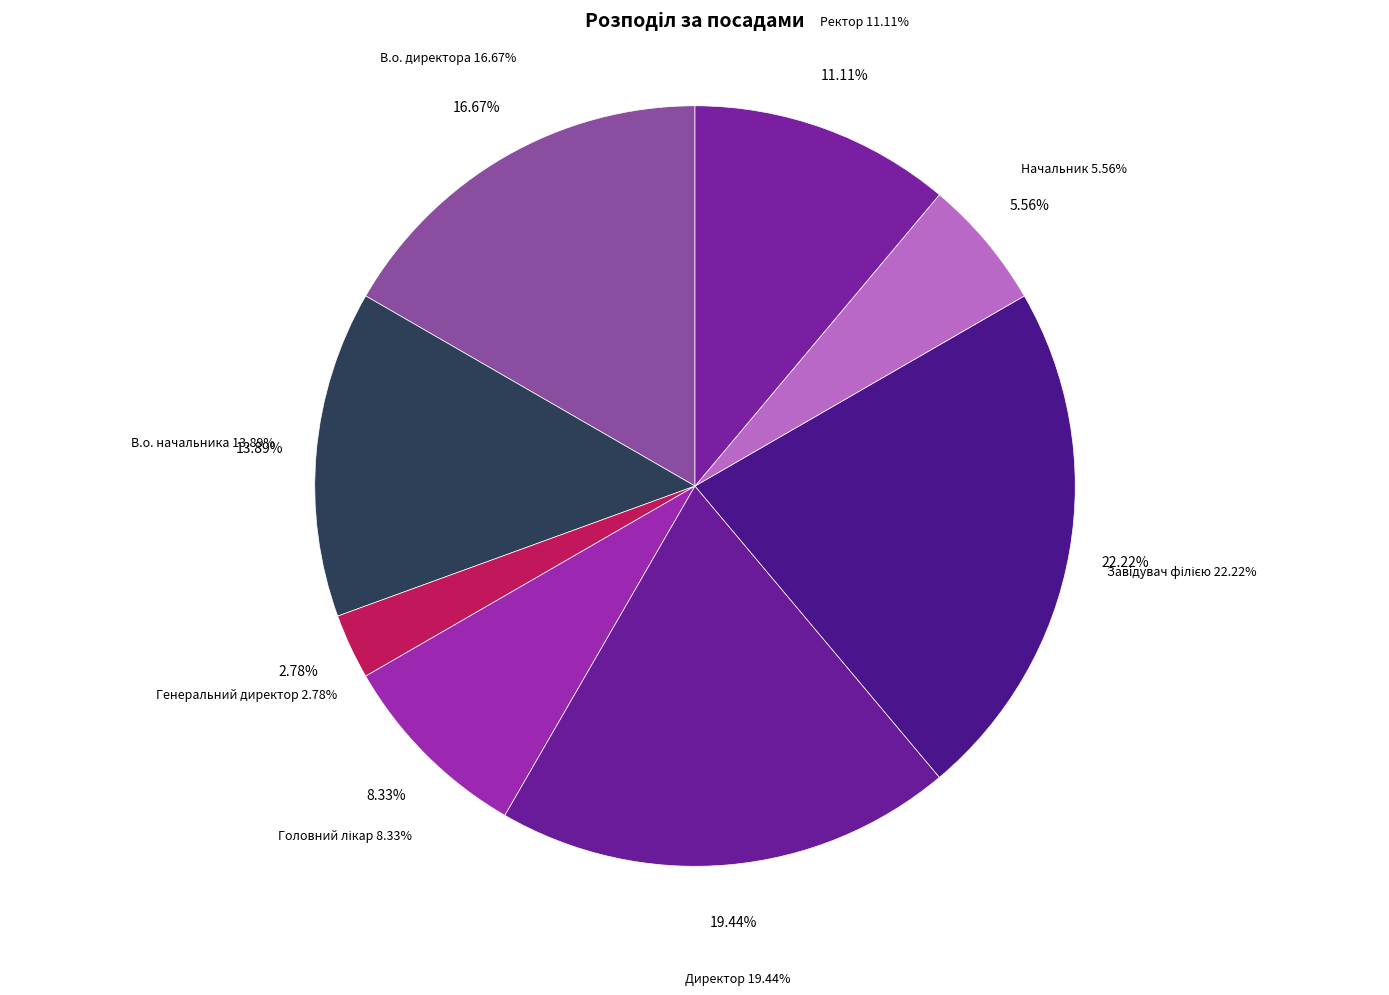

Which category has the smallest portion of the pie?

Генеральний директор